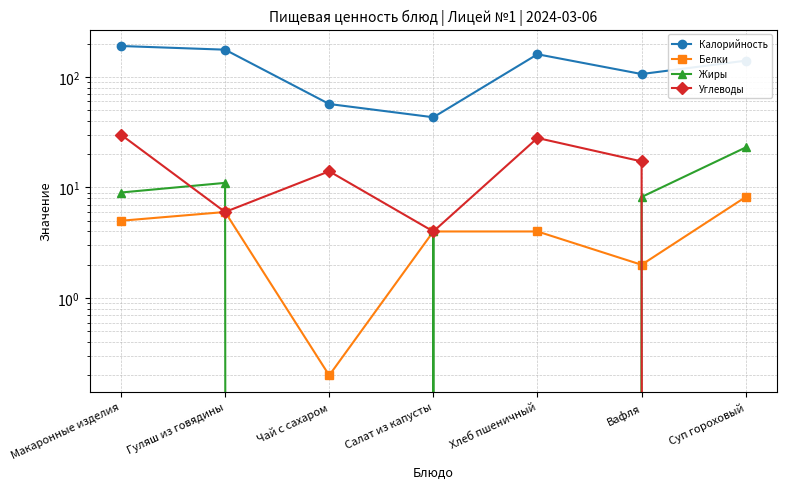

What is the maximum value shown in the chart?

190.0